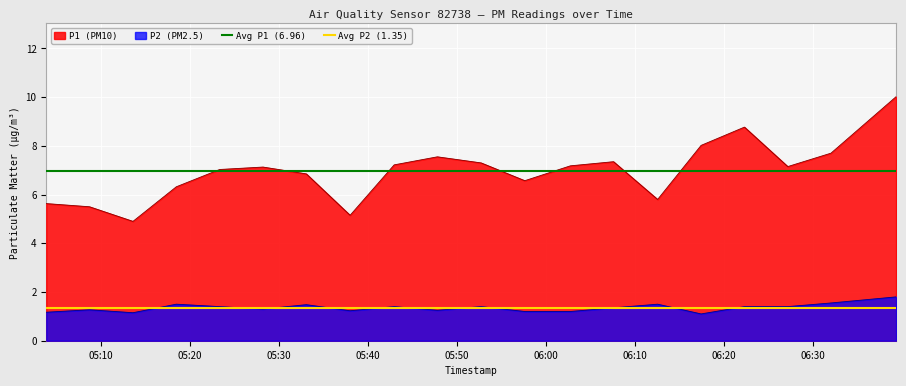

How many lines are shown in the chart?

2